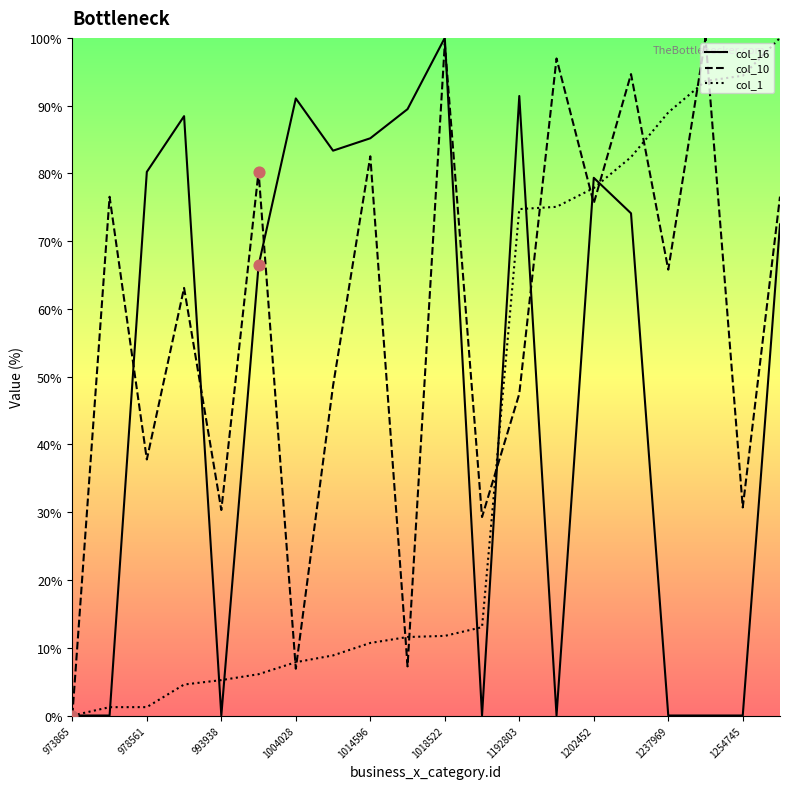

Which series has the largest total across all categories?

col_10